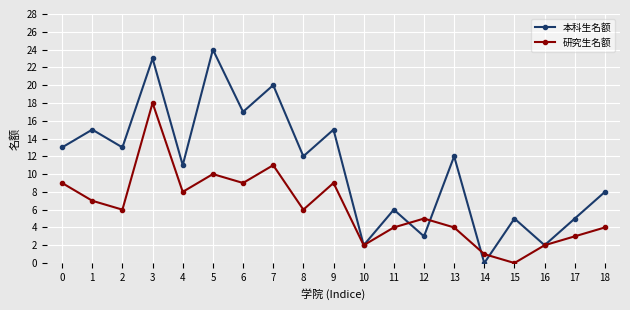

Is it true that 研究生名额 equals 13 at 6?

False